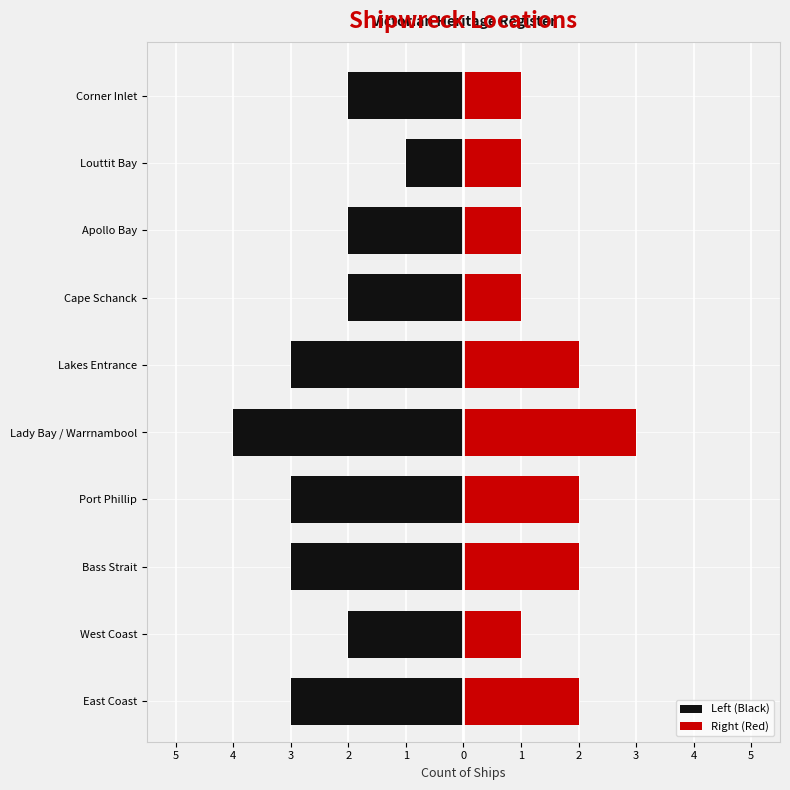

What is the difference between the Left (Black) values at Bass Strait and West Coast?

1